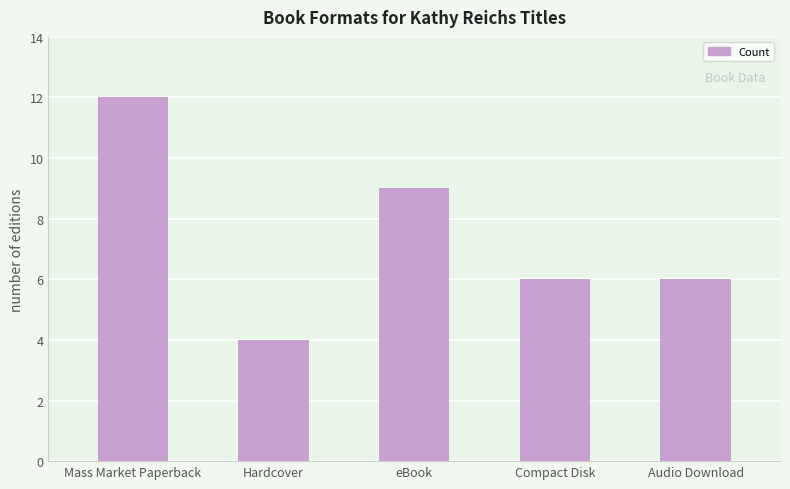

Which has a higher value, Hardcover or eBook?

eBook